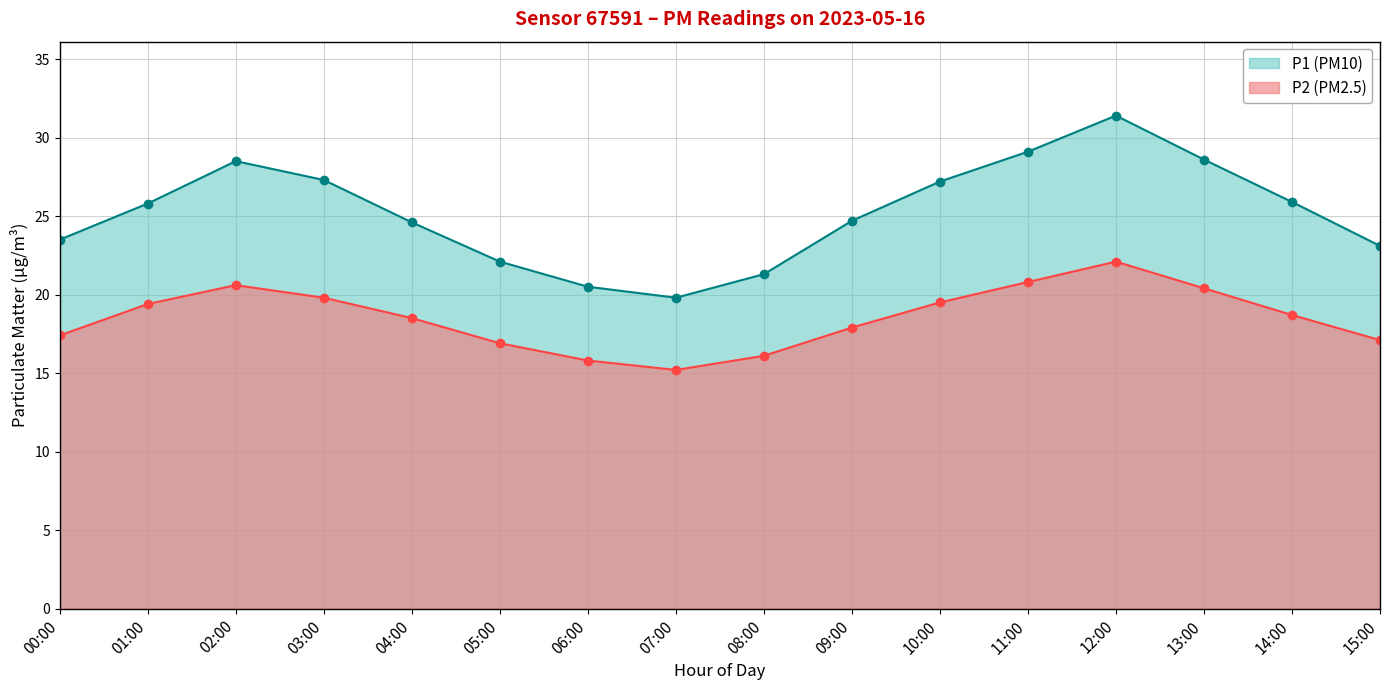

What is the total value across all series at 07:00?

35.0